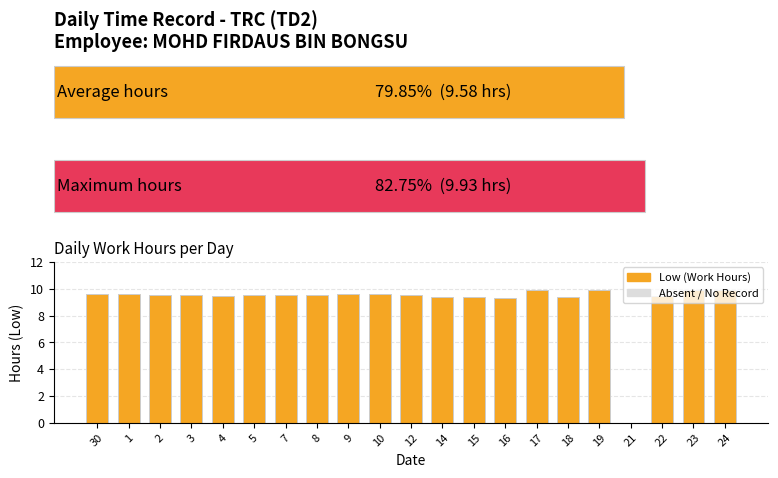

Reading left to right, extract all data points from this chart.

9.6	9.6	9.6	9.5	9.5	9.5	9.6	9.5	9.6	9.6	9.5	9.4	9.4	9.3	9.9	9.3	9.9	0.0	9.4	9.9	9.9